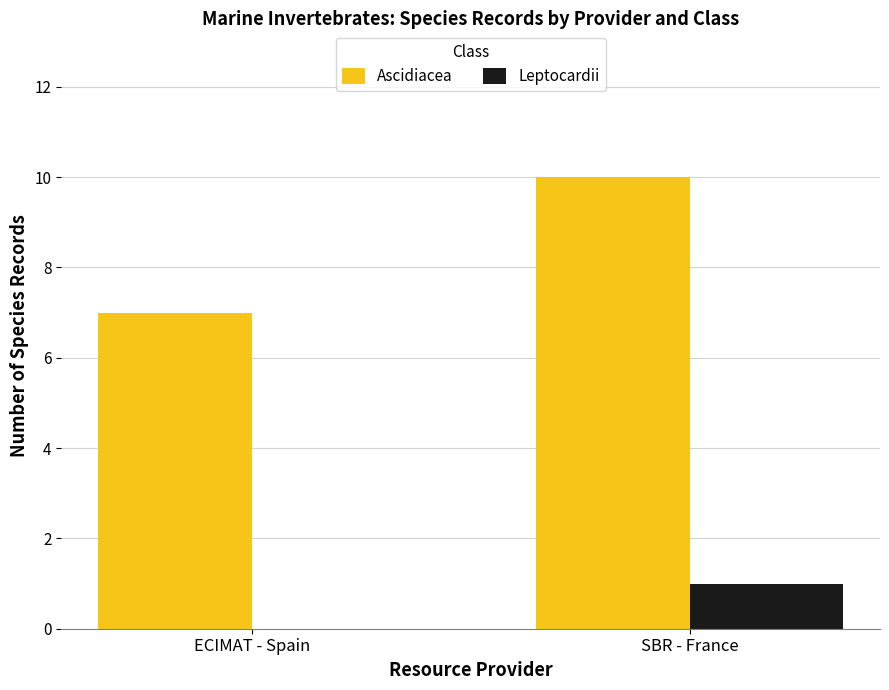

Reading left to right, list all the values displayed in this chart.

Ascidiacea: ECIMAT - Spain=7	SBR - France=10
Leptocardii: ECIMAT - Spain=0	SBR - France=1